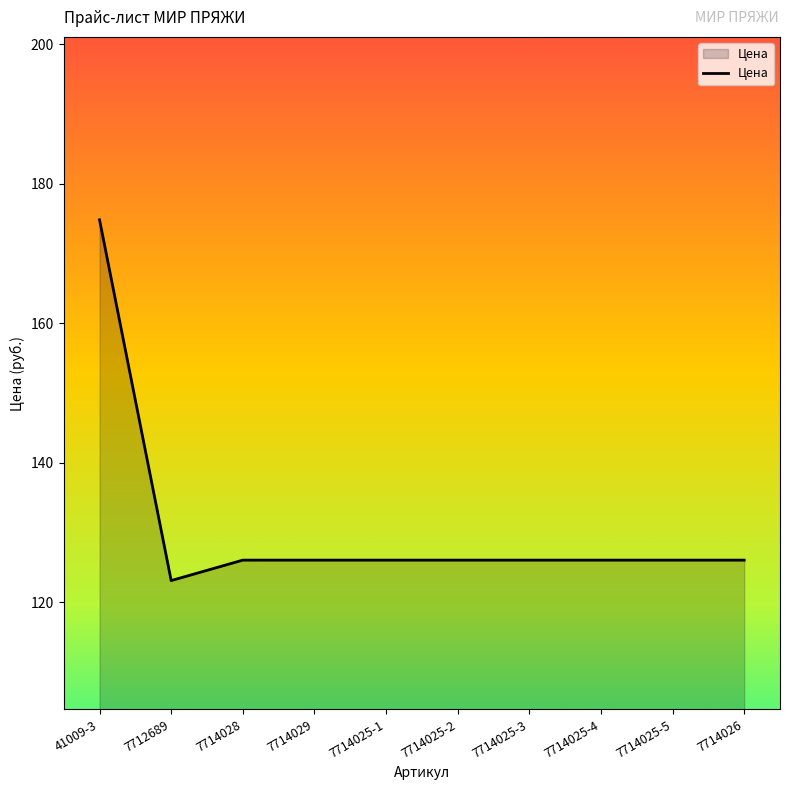

Approximately how many times larger is the value at 7714025-4 compared to 7714028?

1.0